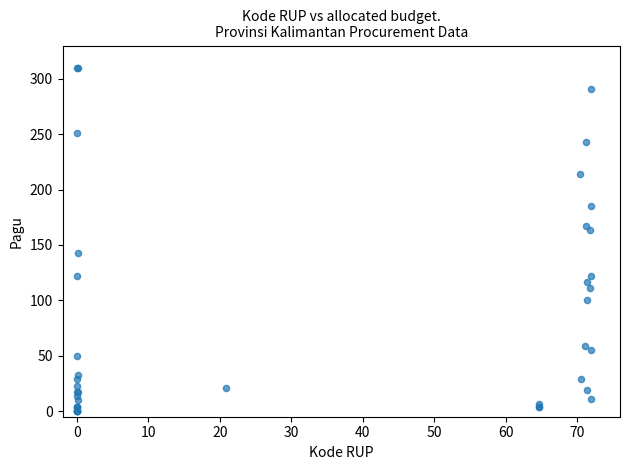

What Y value in the scatter plot is closest to 155?

163.1